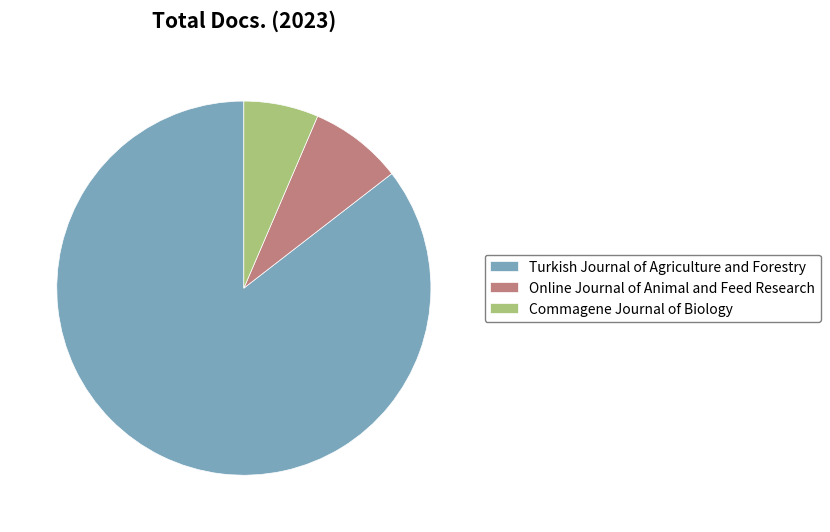

Rank the categories by value from lowest to highest.

Commagene Journal of Biology, Online Journal of Animal and Feed Research, Turkish Journal of Agriculture and Forestry